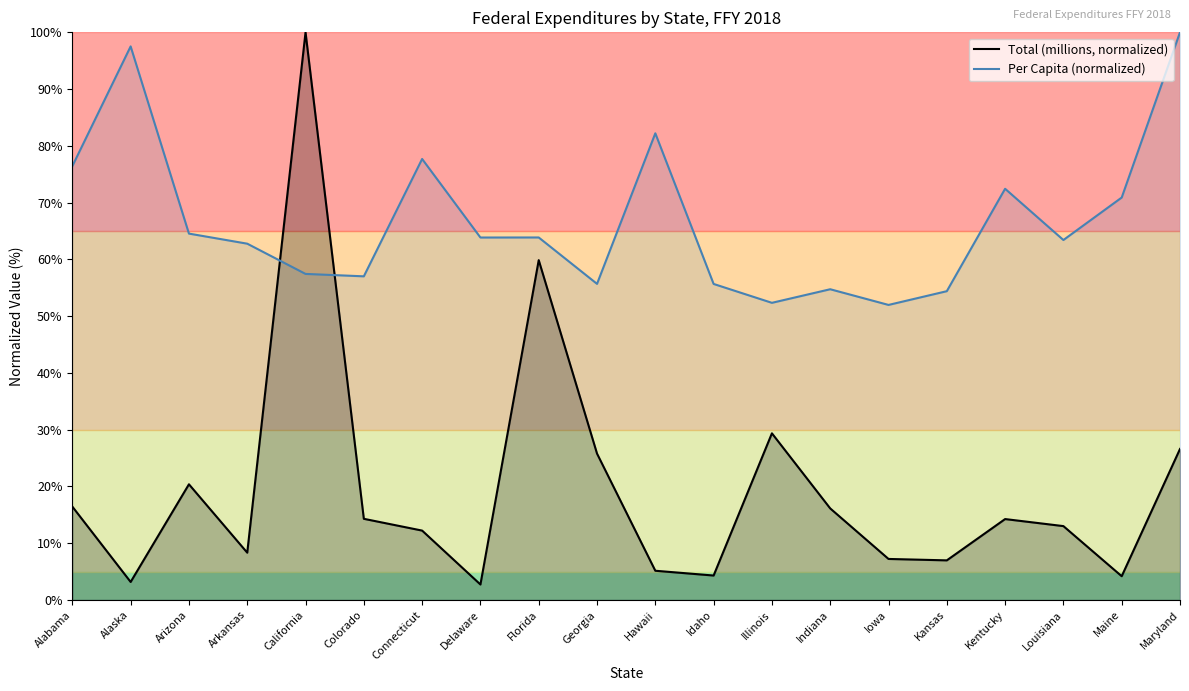

How many intersections are there between Per Capita (normalized) and Total (millions, normalized)?

2